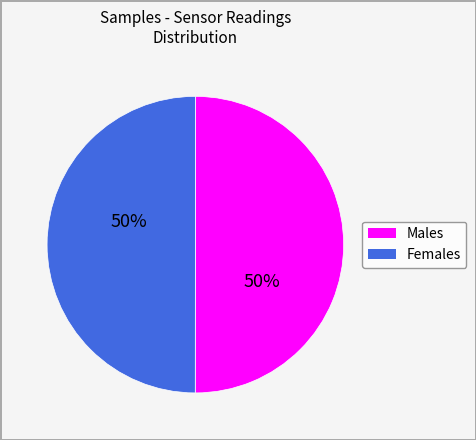

To the nearest percent, what is the average slice percentage?

50%